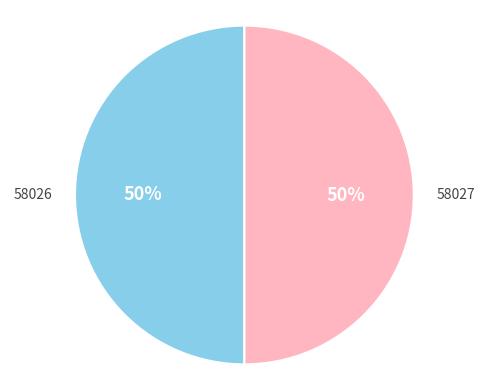

Approximately how many times larger is the value at 58027 compared to 58026?

1.0